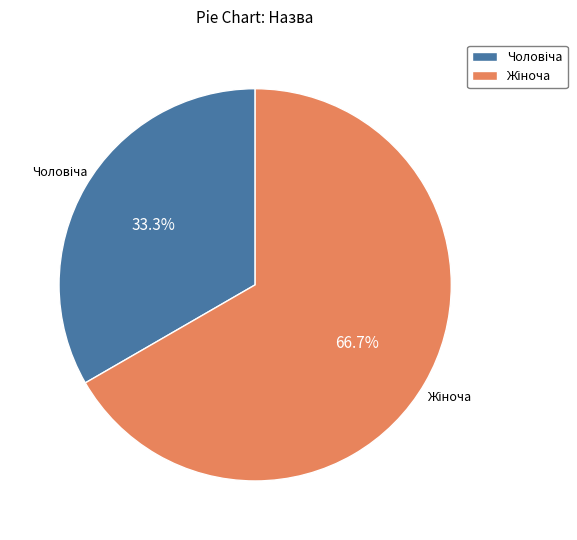

How many segments does this pie chart have?

2